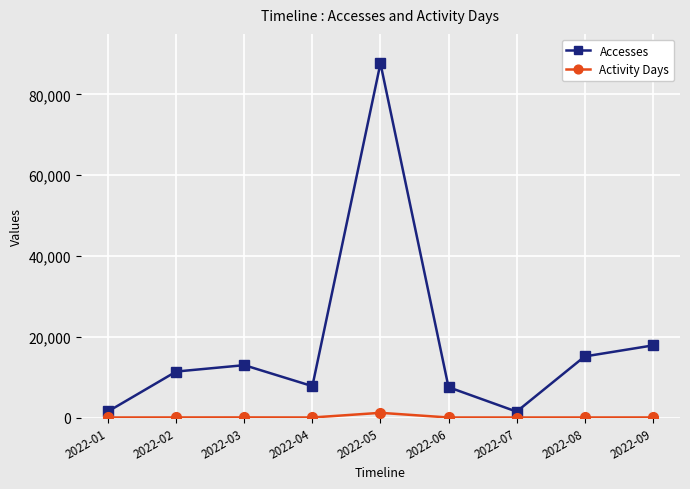

Count the number of categories in the chart.

9